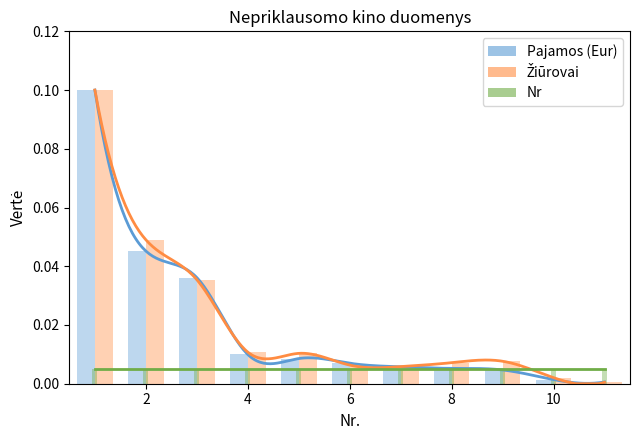

Which series has the widest spread of values?

Žiūrovai